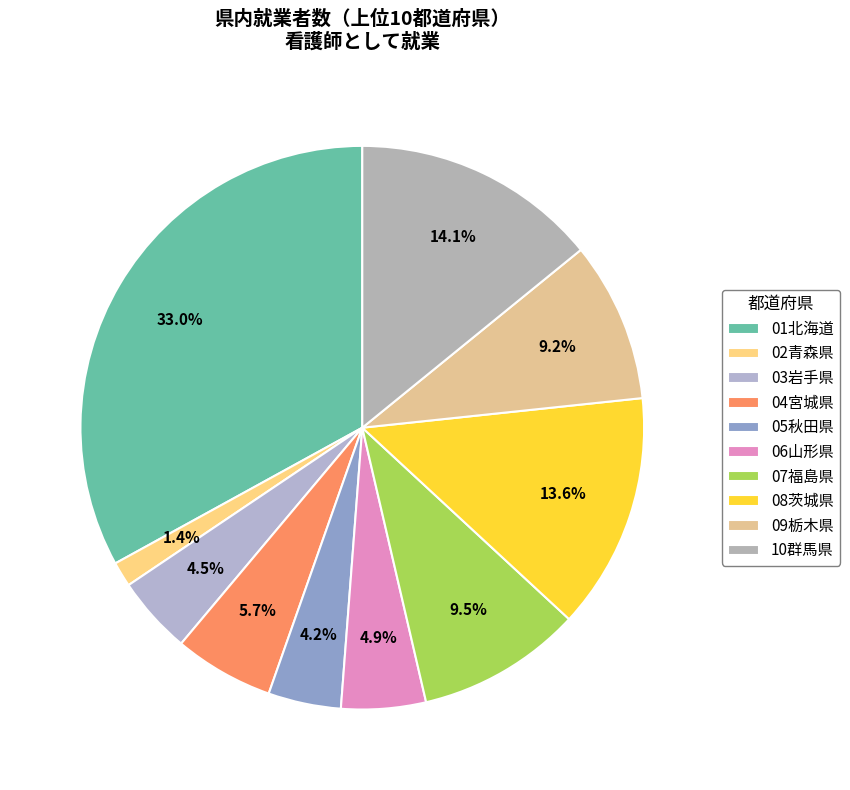

How many slices are in this pie chart?

10